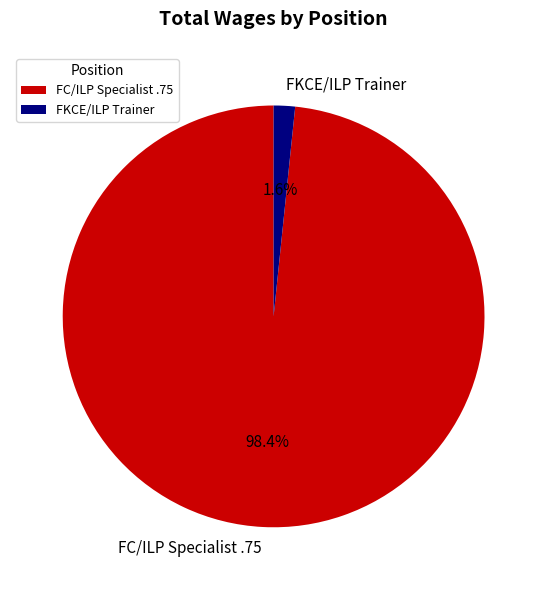

To the nearest percent, what percentage of the pie is FC/ILP Specialist .75?

98%